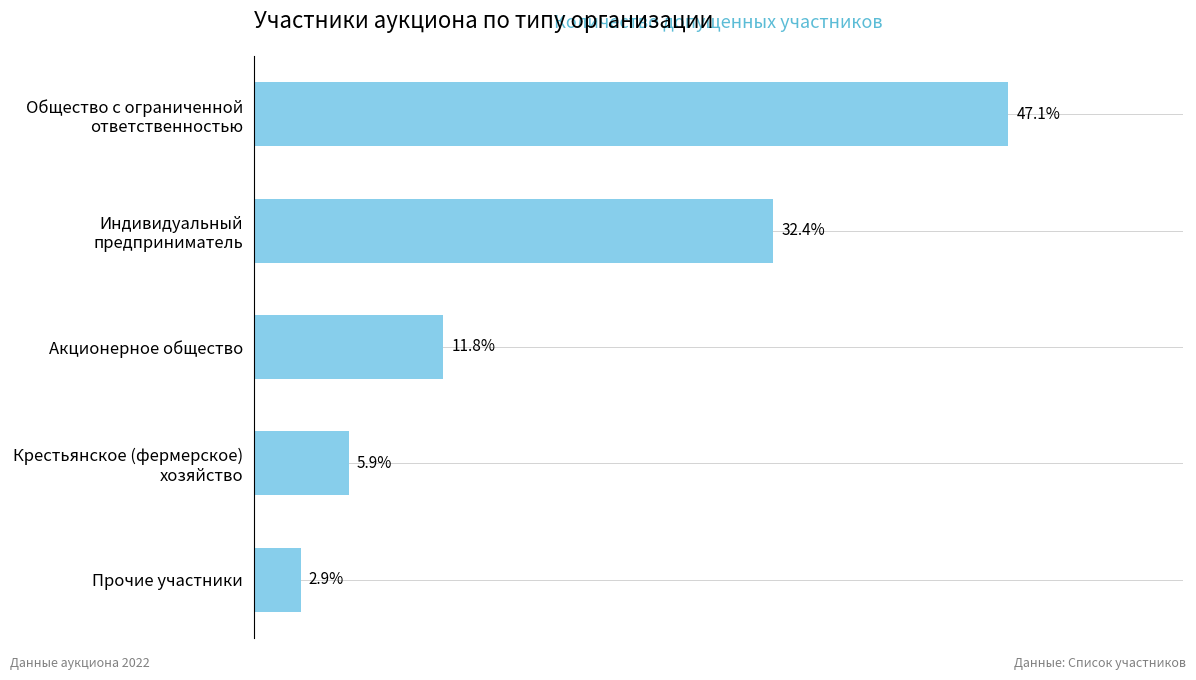

What is the label of the 3rd bar from the top?

Акционерное общество